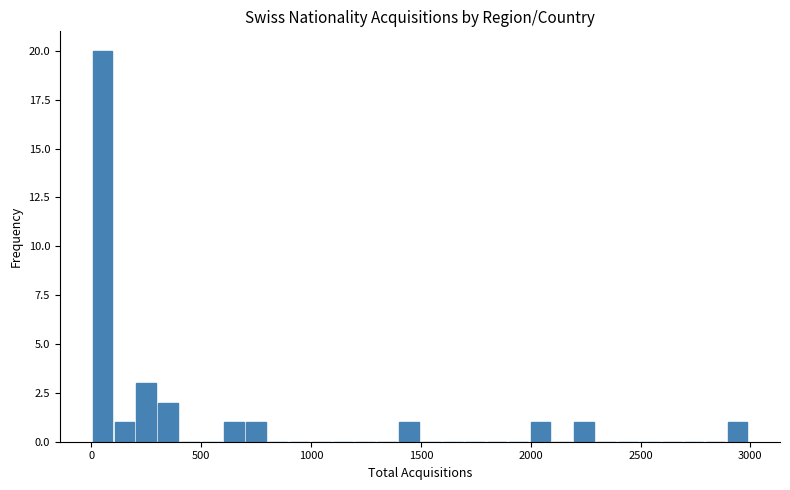

Read against the x-axis, roughly where is the centre of the tallest bar?

50